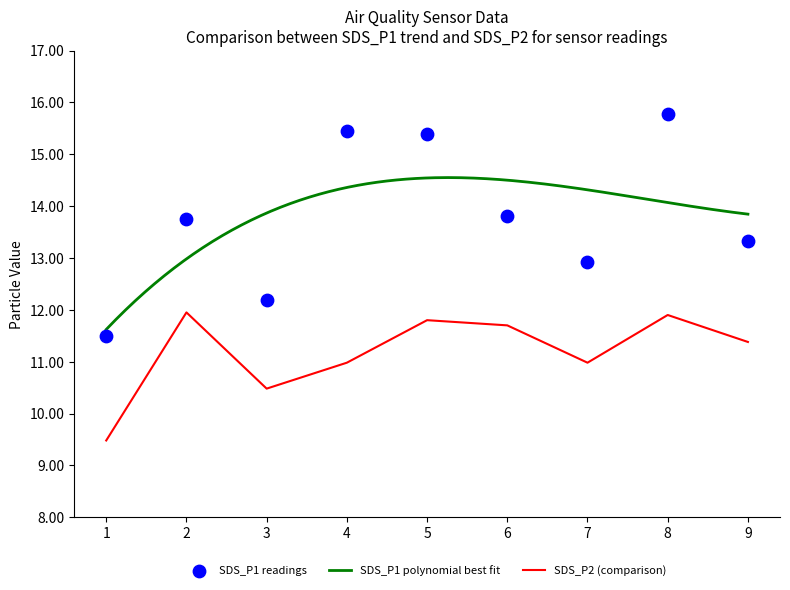

True or false: SDS_P2 (comparison) has a value of 11.9 at 2.

True